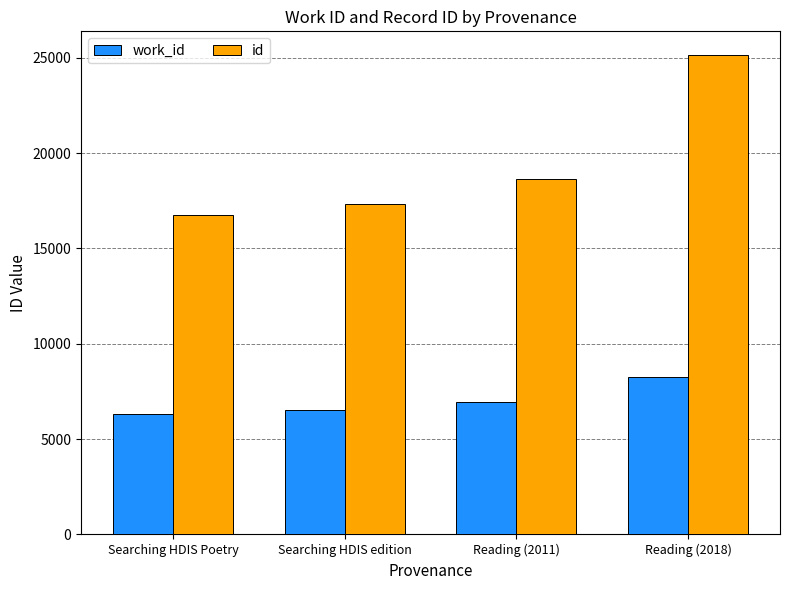

Reading right to left, what are all the values shown in this chart?

work_id: 8252	6937	6507	6328
id: 25133	18651	17311	16735